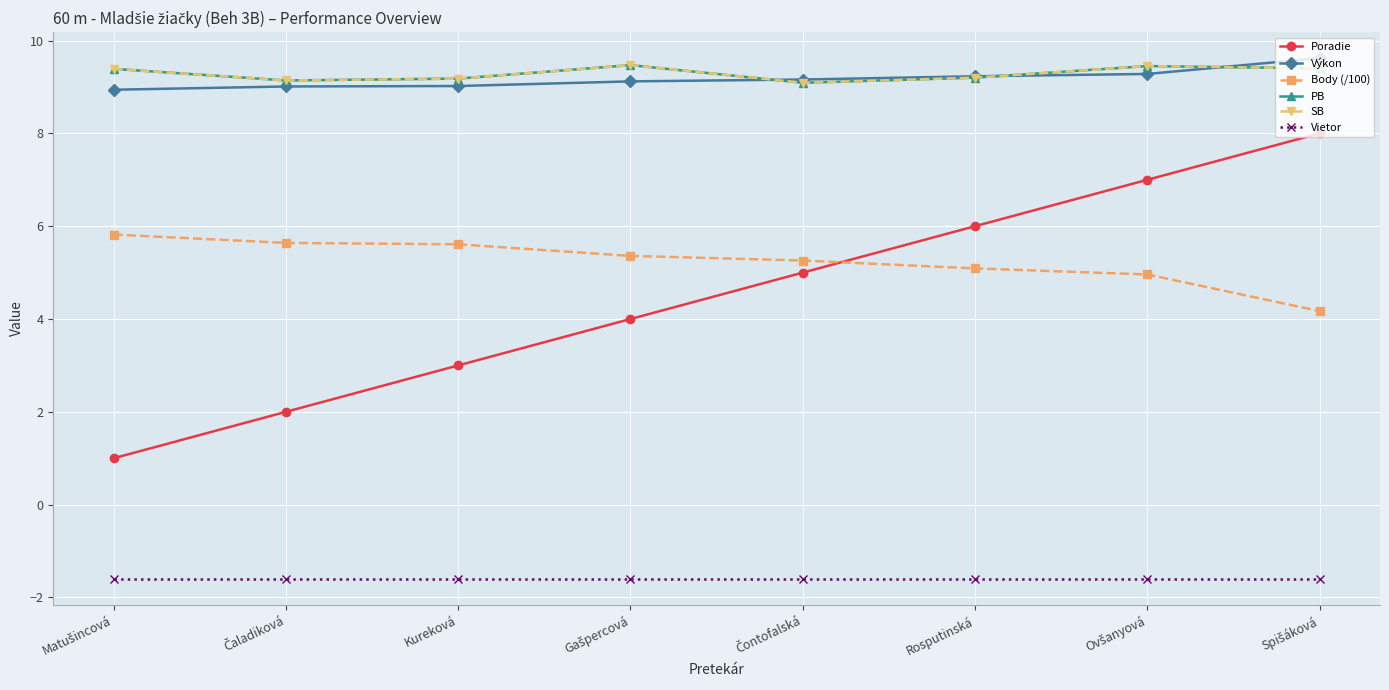

What is the total value across all series at Spišáková?

39.0